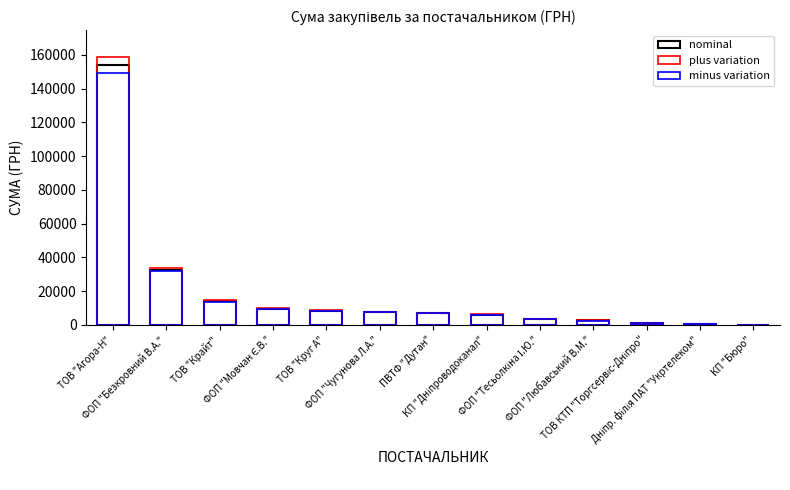

The value of nominal at ФОП "Безкровний В.А." is 53059.2. True or false?

False